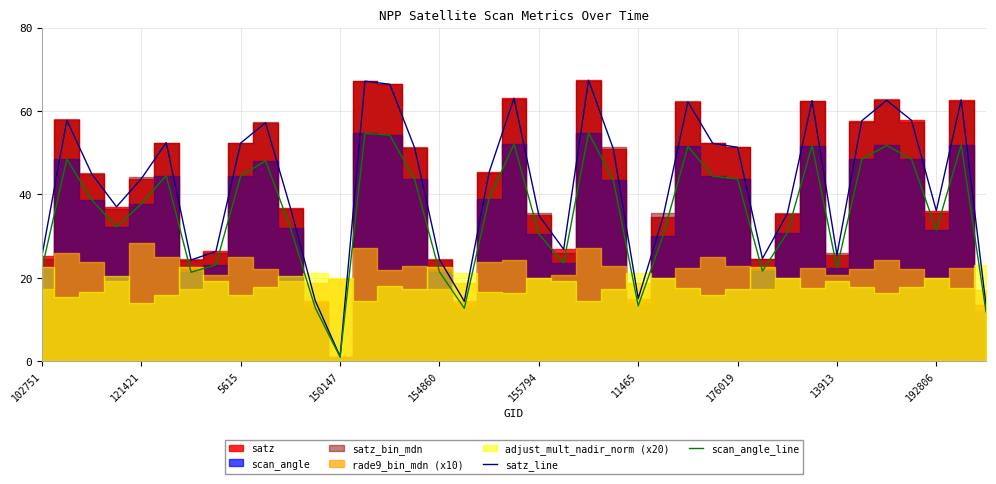

Between 15 and 35, which is larger?

35